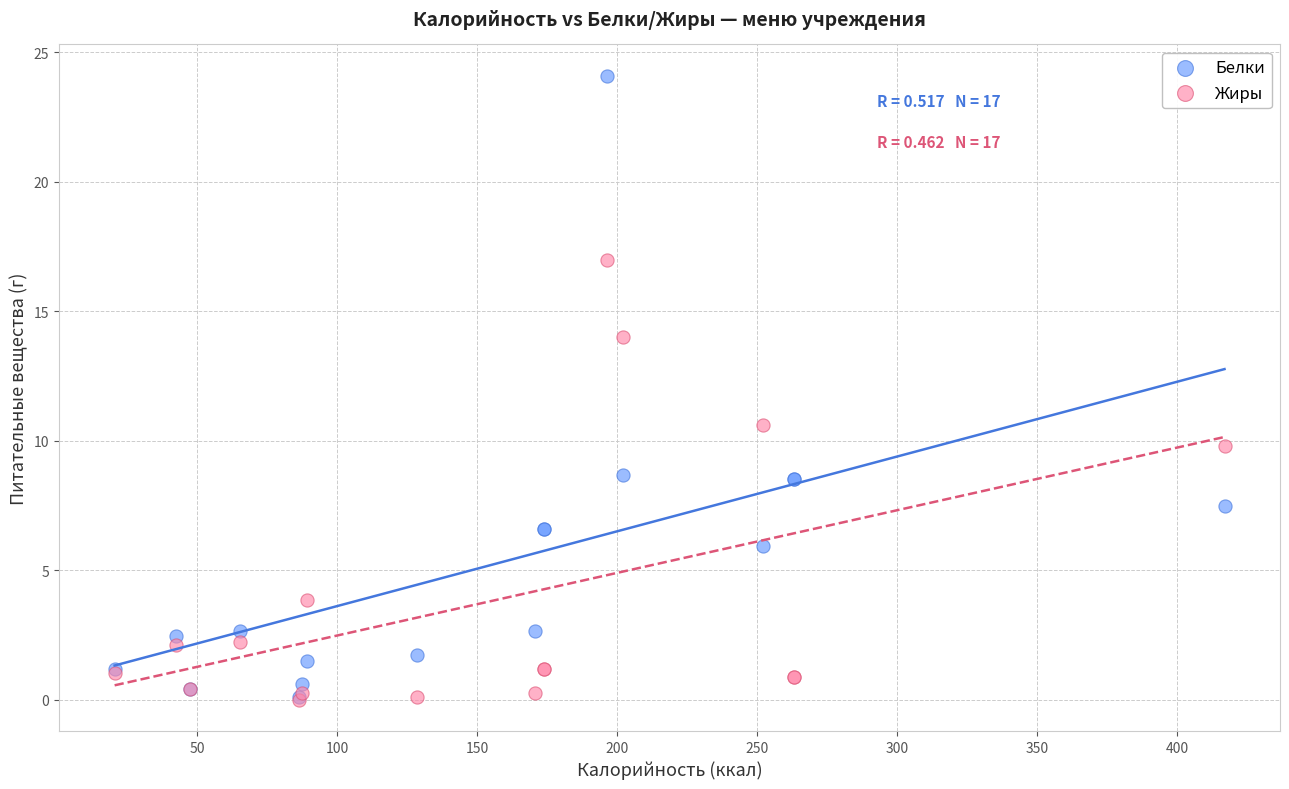

What are all the series names shown in the legend?

Белки, Жиры